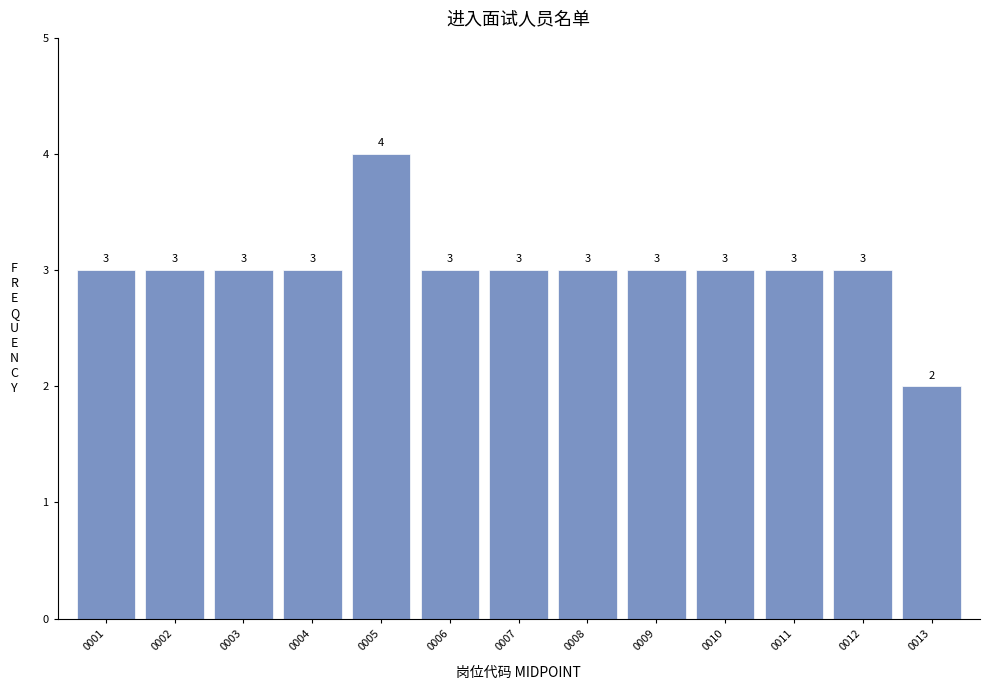

Reading left to right, what are all the values shown in this chart?

3	3	3	3	4	3	3	3	3	3	3	3	2